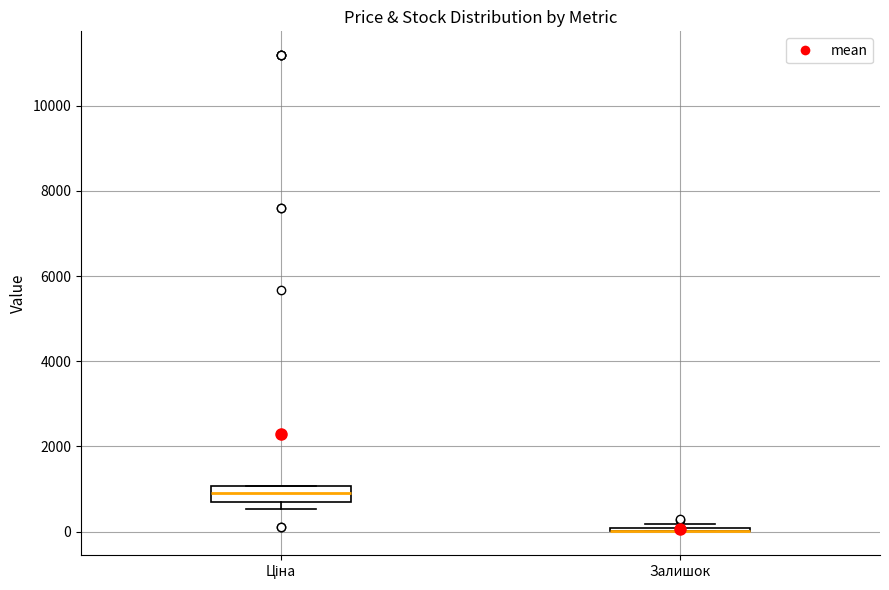

Which box is the tallest, from its lower edge to its upper edge?

Ціна